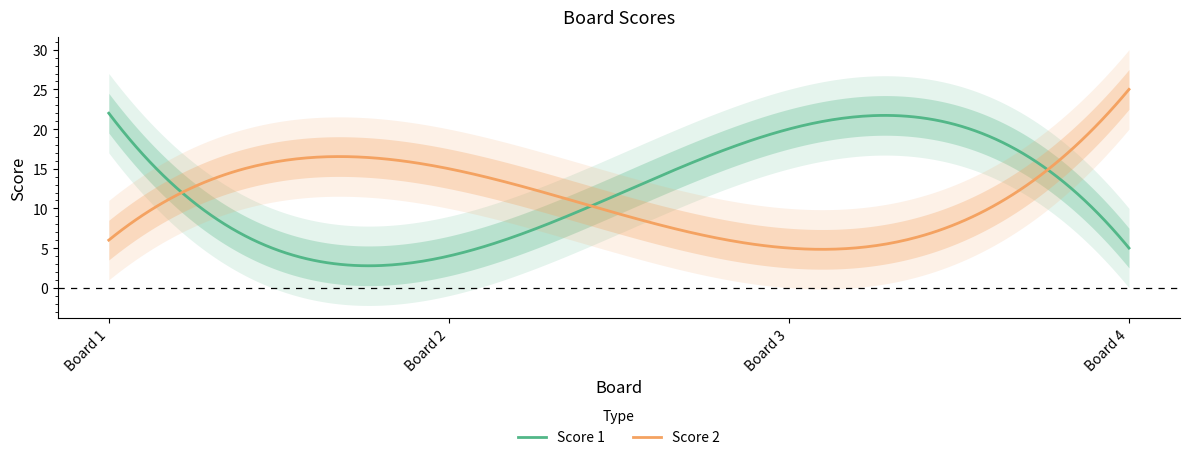

In Score 2, how many points are lower than both neighbors (excluding endpoints)?

1